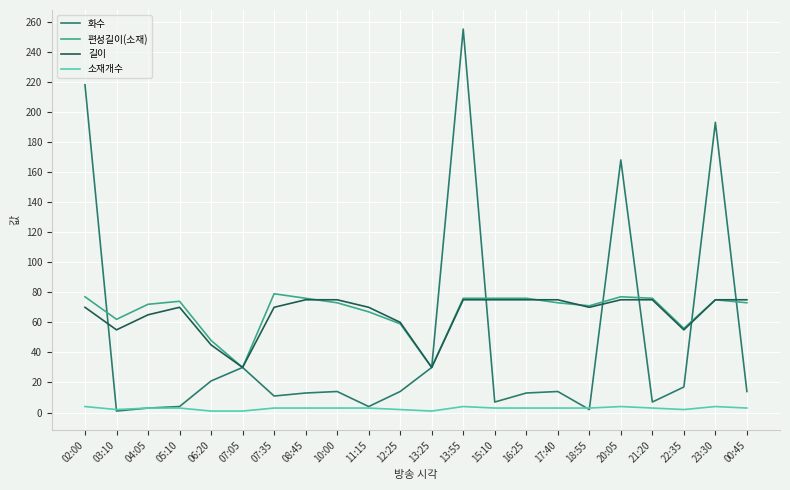

What are all the series names shown in the legend?

화수, 편성길이(소재), 길이, 소재개수